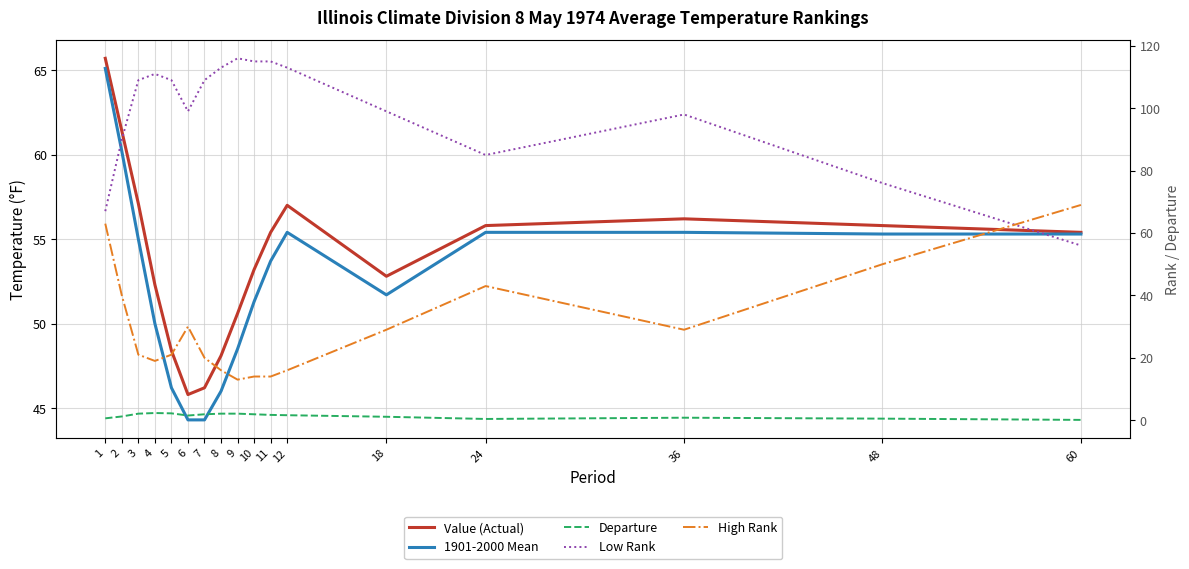

At how many categories does at least one series exceed 106?

9